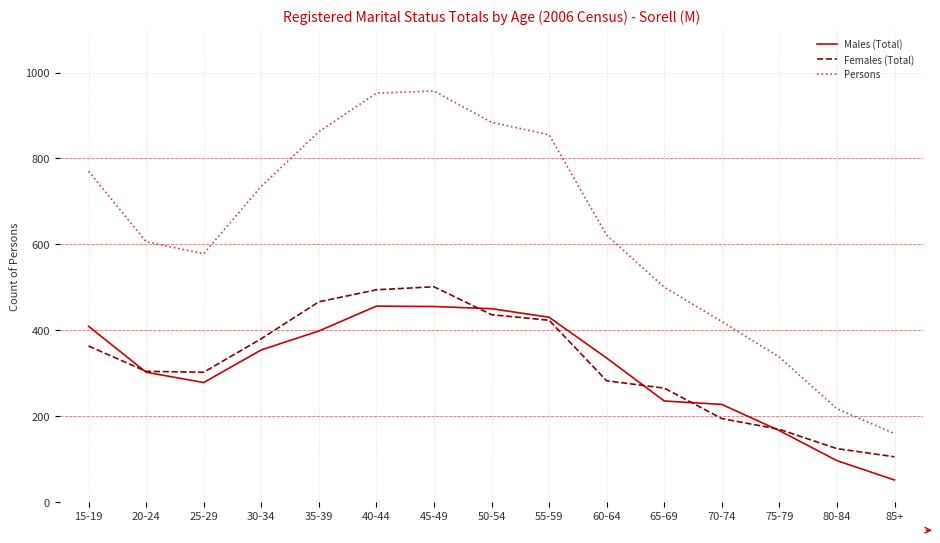

Count the number of categories in the chart.

15